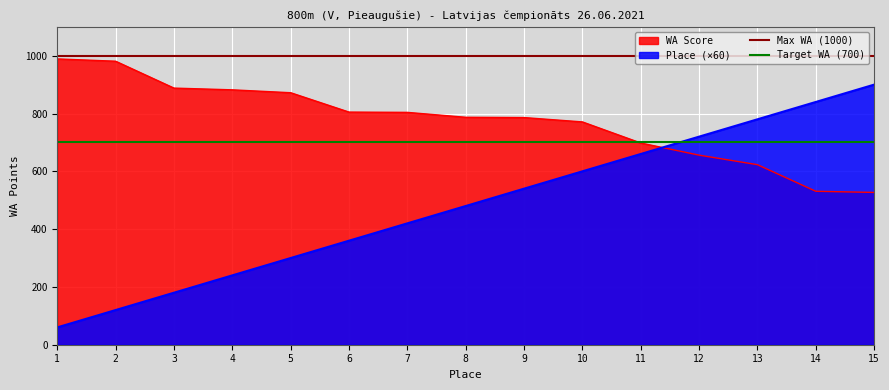

Is the value of Place (×60) at 6 greater than the value of WA Score at 13?

No